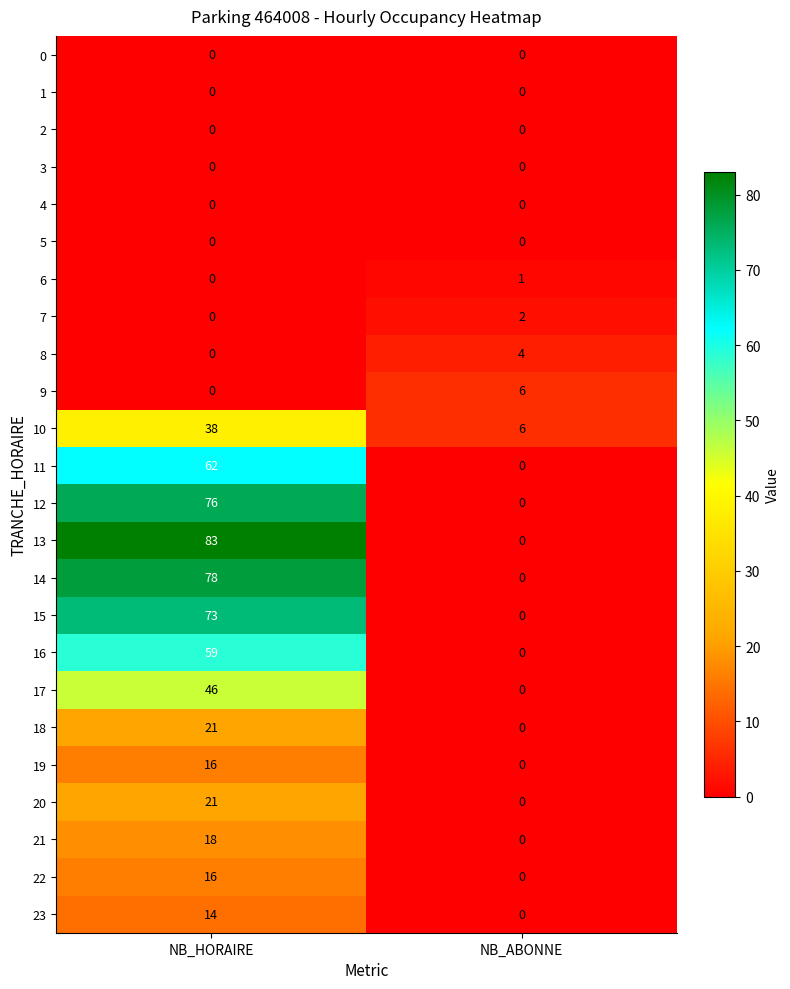

What is the sum of all 18 values?

21